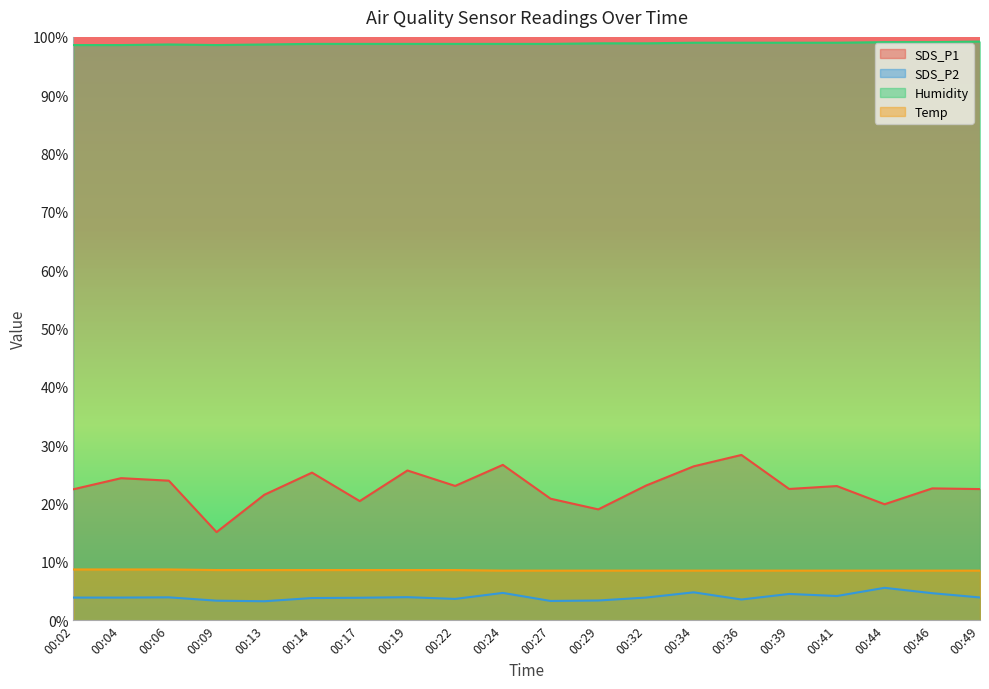

True or false: SDS_P2 has more than 1 interior local peaks.

True